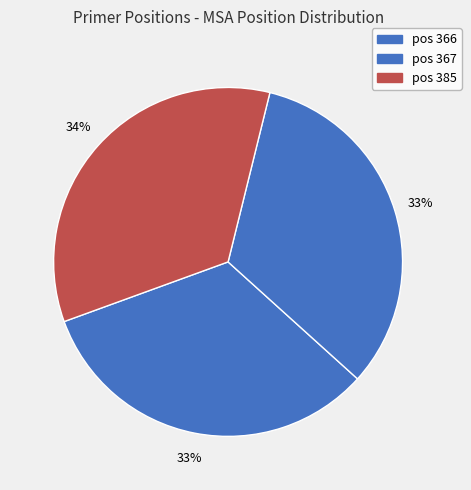

Which slice is the smallest?

366